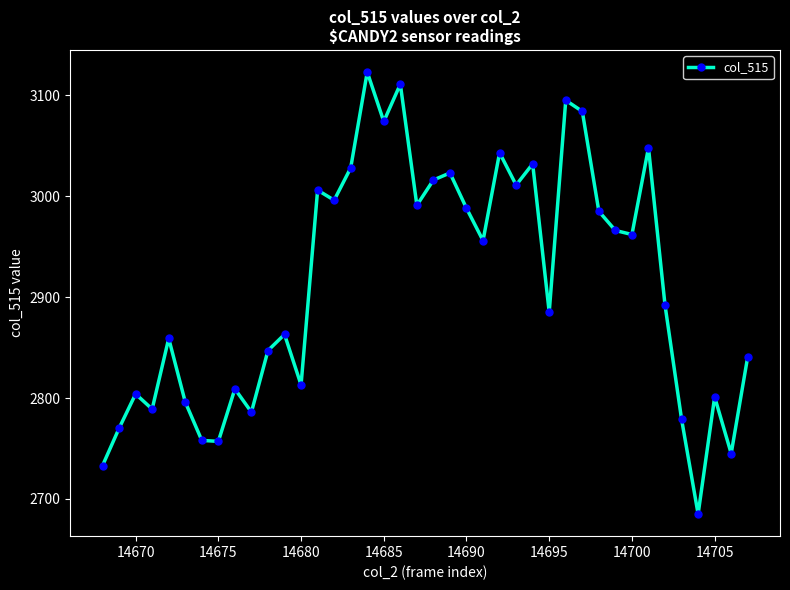

What is the value of the 24th point from the left?

2956